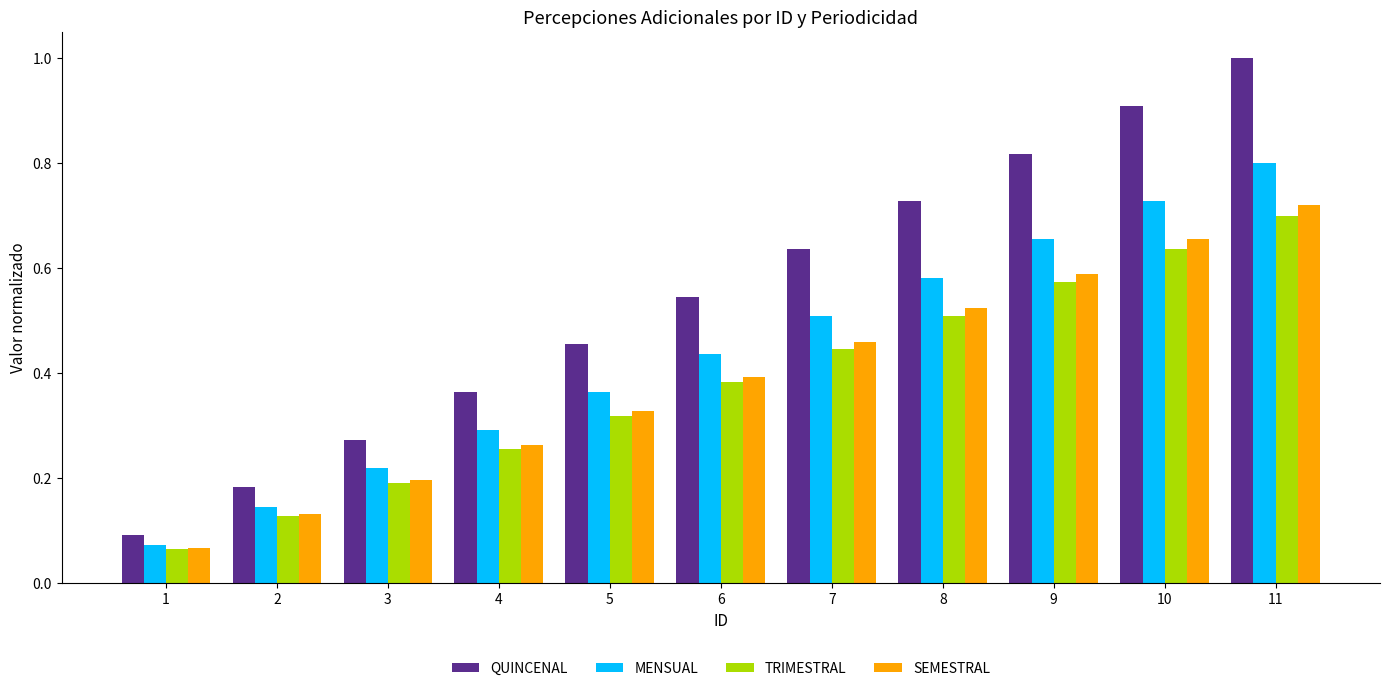

Which series has the largest range (max minus min)?

QUINCENAL